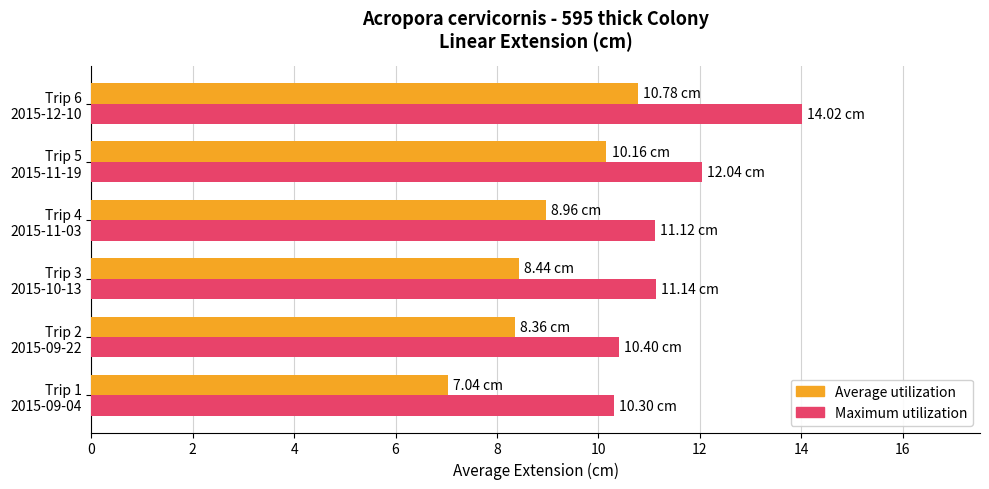

How many categories are shown in the chart?

6